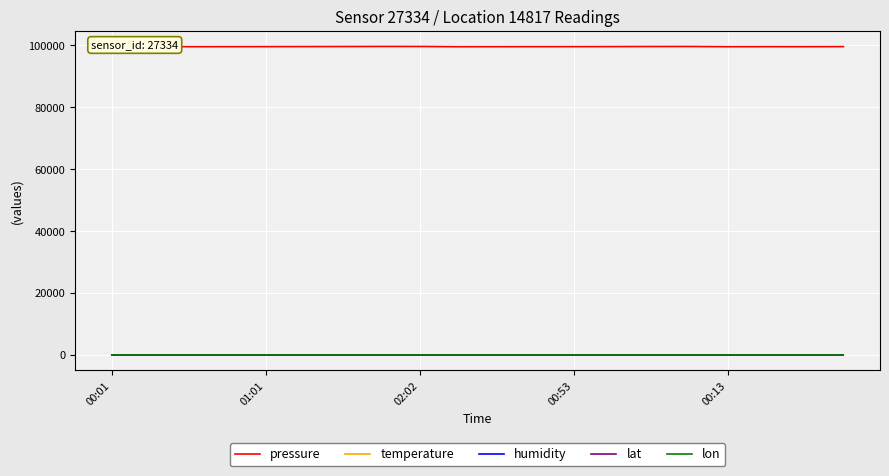

How many distinct data groups are displayed?

5